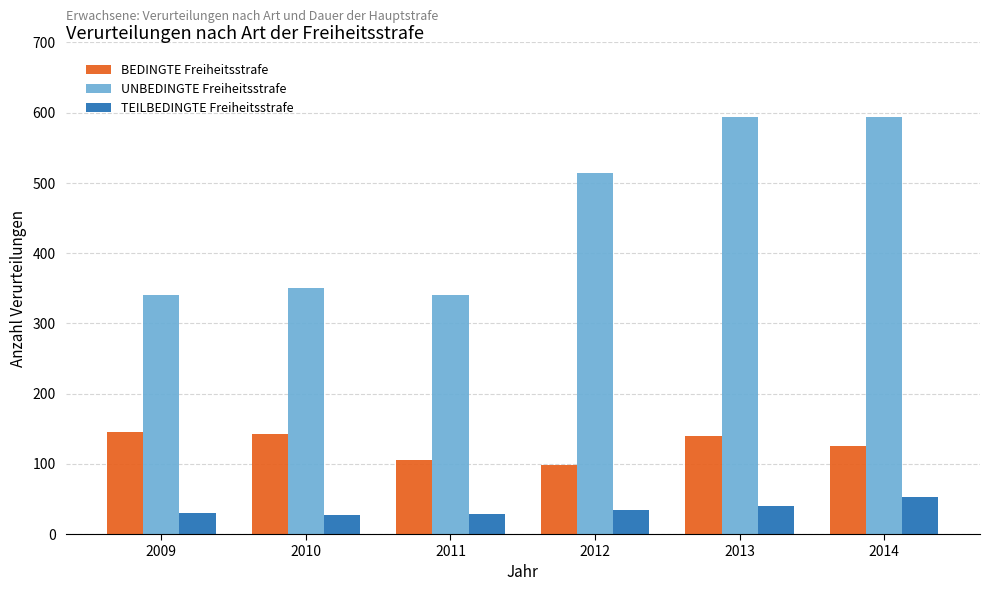

List the series in order of their peak value, lowest first.

TEILBEDINGTE Freiheitsstrafe, BEDINGTE Freiheitsstrafe, UNBEDINGTE Freiheitsstrafe